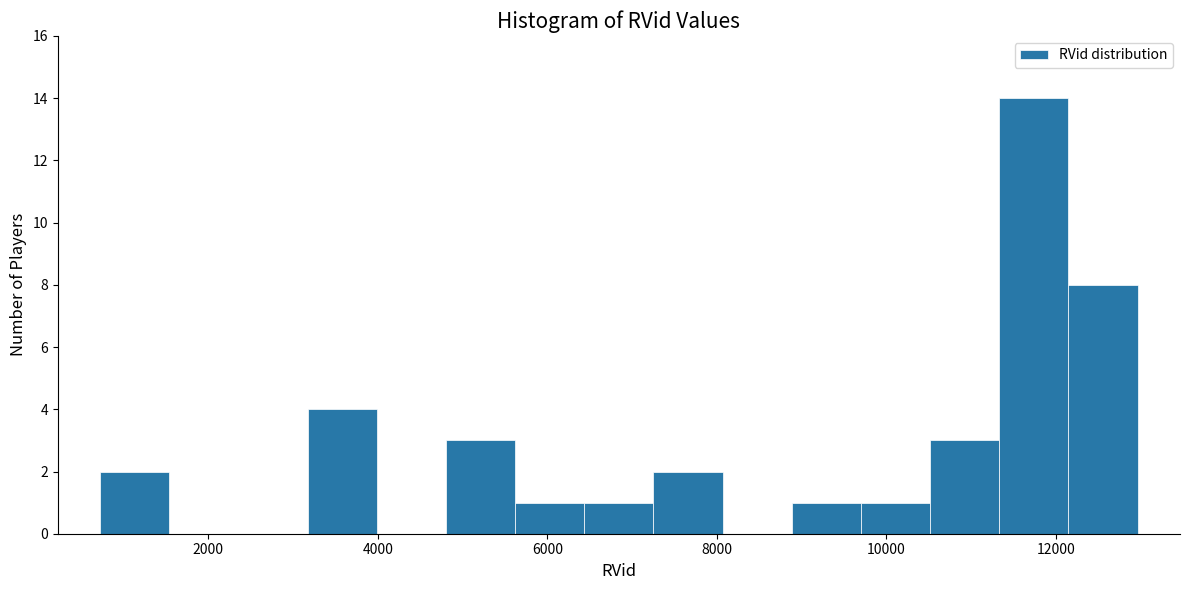

What is the height of the bar covering 5600 to 6400 on the x-axis? Neither the bar edges nor the heights are printed on the chart, so give them approximately, as read against the axes.

1